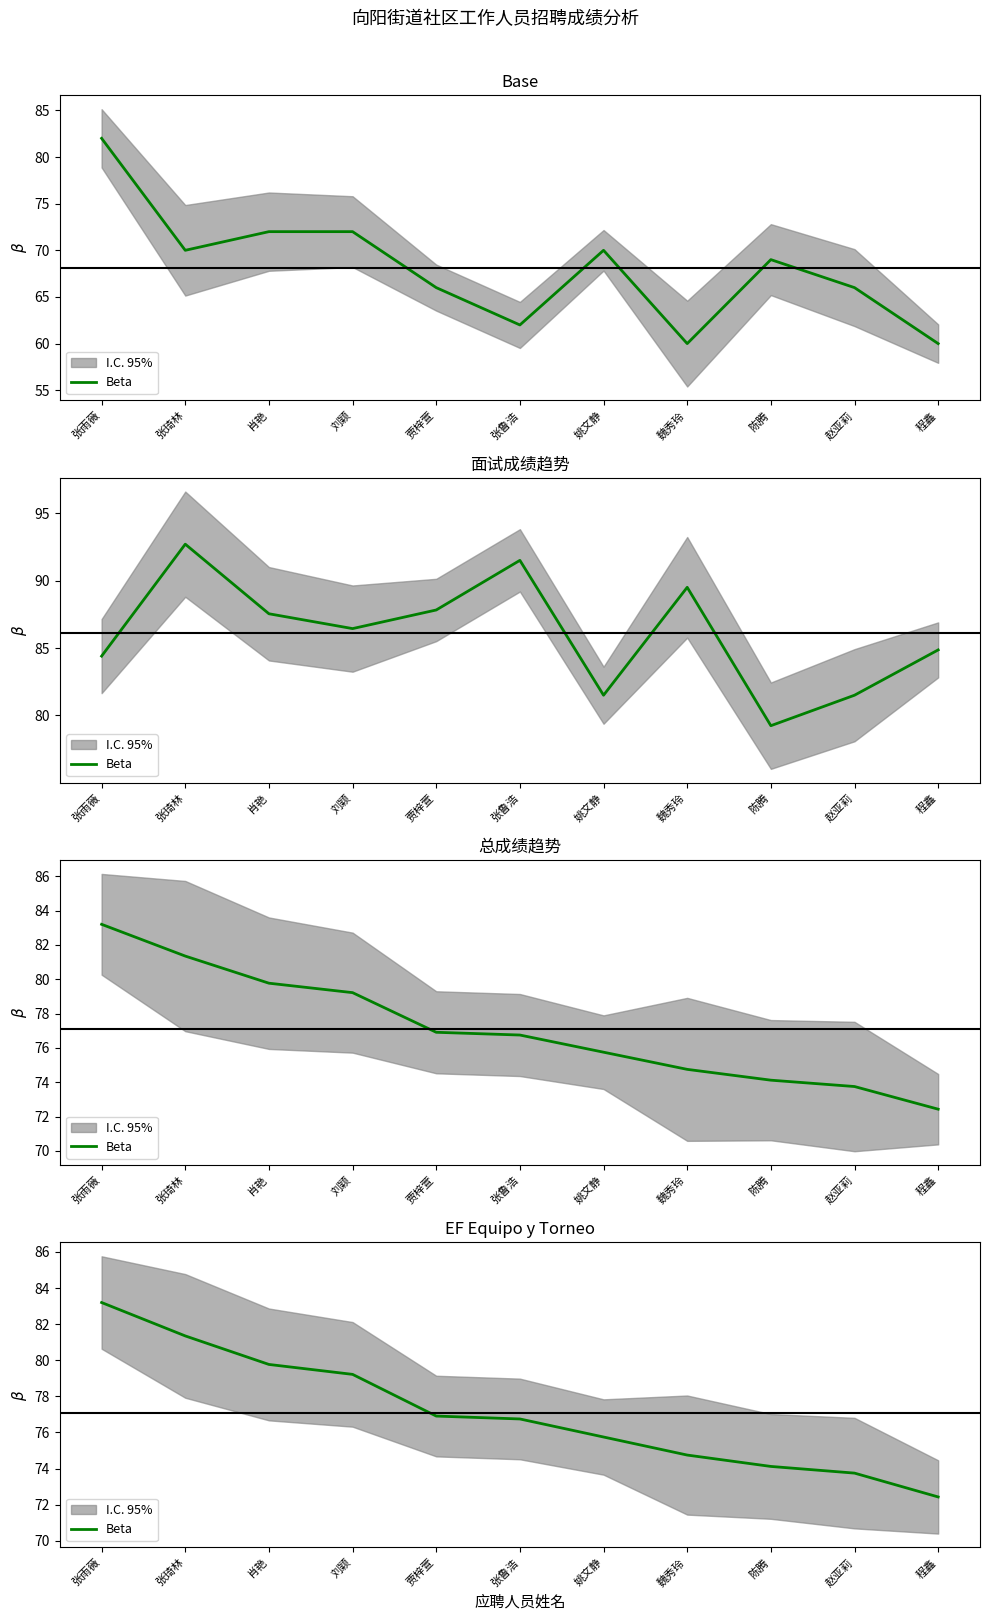

True or false: the data has more than 2 interior local peaks.

False